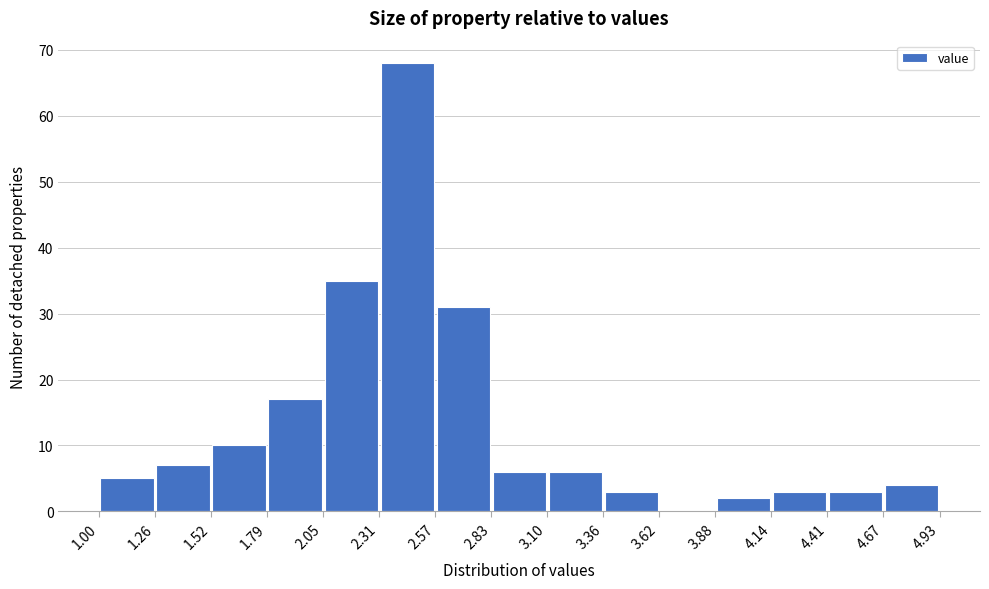

Reading left to right, transcribe this chart: for each bar, give the range it covers on the x-axis and its height. The values are not printed on the chart, so give them approximately, as read against the axis.

1.00 to 1.26: 5
1.26 to 1.52: 7
1.52 to 1.79: 10
1.79 to 2.05: 17
2.05 to 2.31: 35
2.31 to 2.57: 68
2.57 to 2.83: 31
2.83 to 3.10: 6
3.10 to 3.36: 6
3.36 to 3.62: 3
3.62 to 3.88: 0
3.88 to 4.14: 2
4.14 to 4.41: 3
4.41 to 4.67: 3
4.67 to 4.93: 4